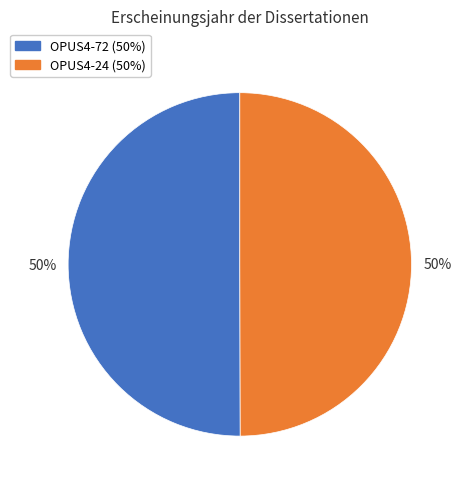

True or false: OPUS4-24 accounts for 41% of the total.

False